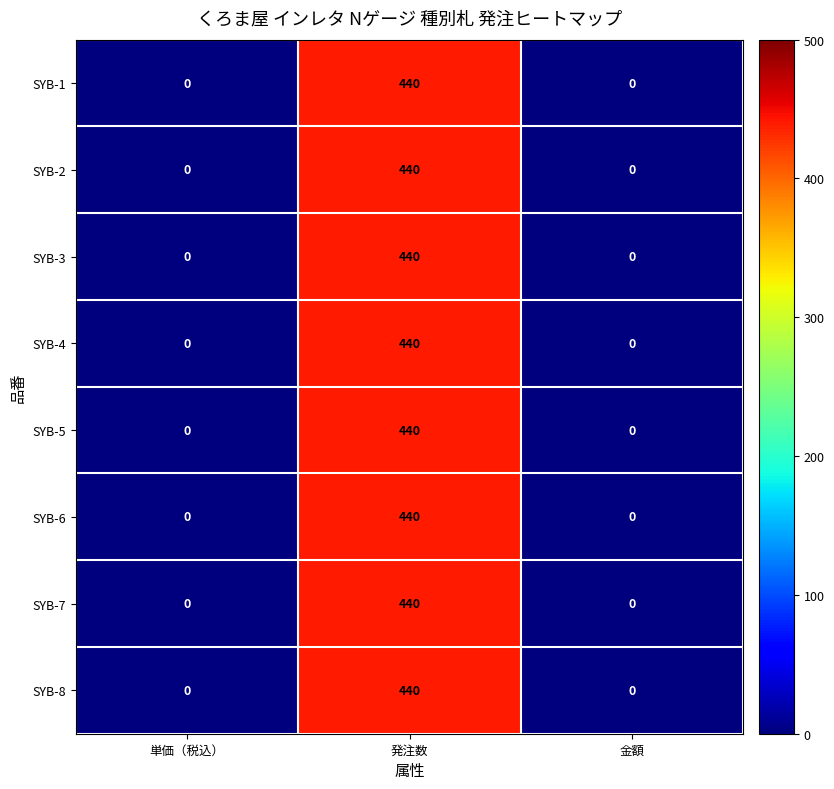

The SYB-8 series shows 129 at 発注数. True or false?

False